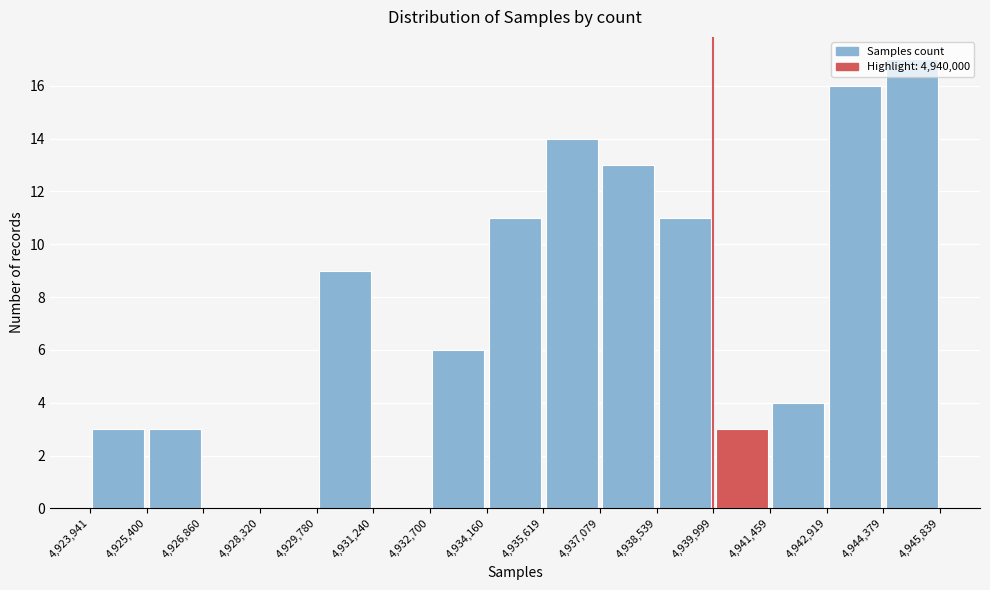

Reading left to right, list every bar in this chart as the range it spans on the x-axis followed by its height. The values are not printed on the chart, so give them approximately, as read against the axis.

4,923,941 to 4,925,400: 3
4,925,400 to 4,926,860: 3
4,926,860 to 4,928,320: 0
4,928,320 to 4,929,780: 0
4,929,780 to 4,931,240: 9
4,931,240 to 4,932,700: 0
4,932,700 to 4,934,160: 6
4,934,160 to 4,935,619: 11
4,935,619 to 4,937,079: 14
4,937,079 to 4,938,539: 13
4,938,539 to 4,939,999: 11
4,939,999 to 4,941,459: 3
4,941,459 to 4,942,919: 4
4,942,919 to 4,944,379: 16
4,944,379 to 4,945,839: 17